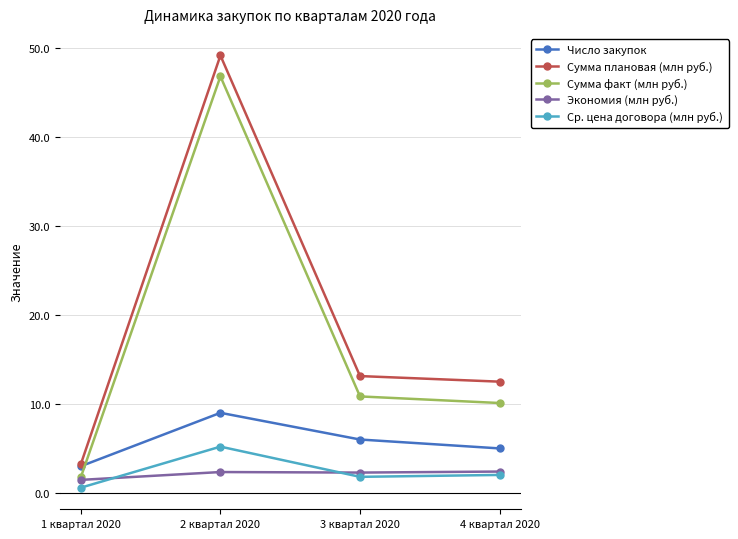

What is the total value across all series at 3 квартал 2020?

34.1